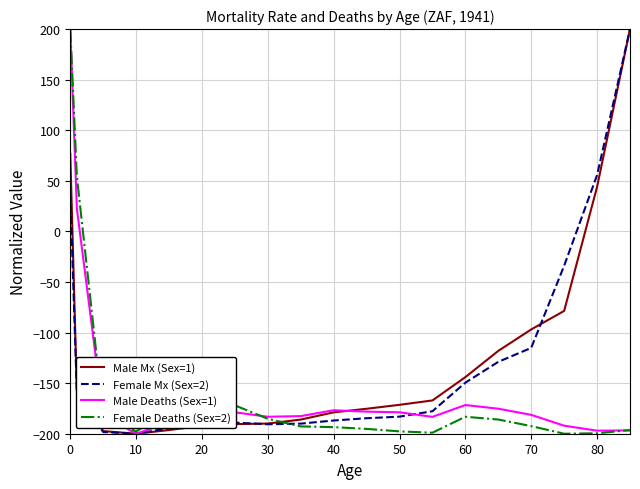

What are all the series names shown in the legend?

Male Mx (Sex=1), Female Mx (Sex=2), Male Deaths (Sex=1), Female Deaths (Sex=2)